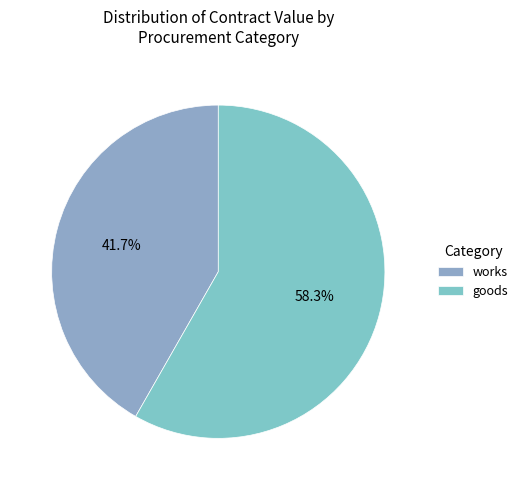

What is the largest slice in the pie chart?

goods